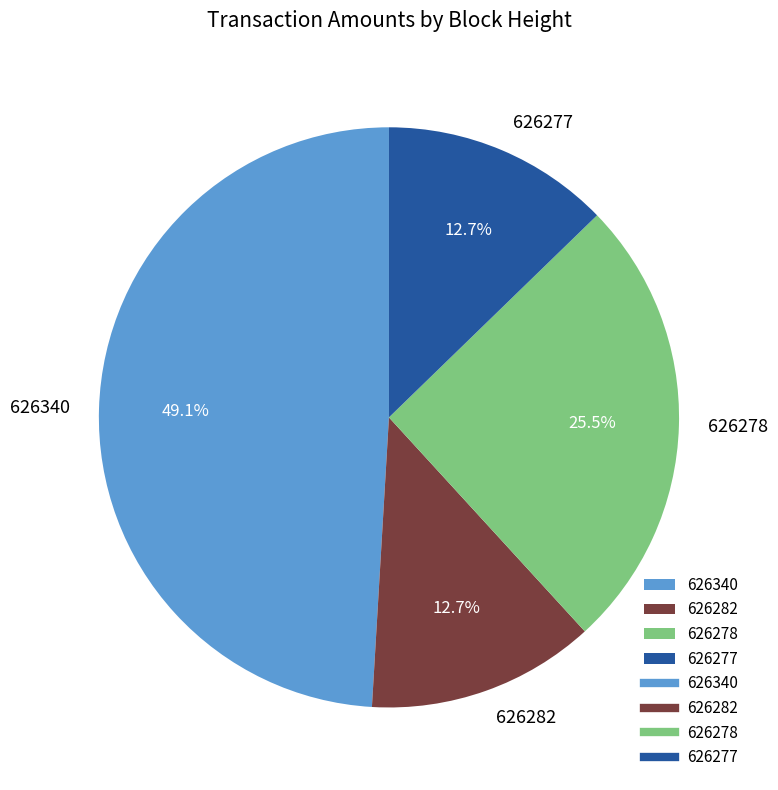

What percentage is the 626277 slice, to the nearest percent?

13%